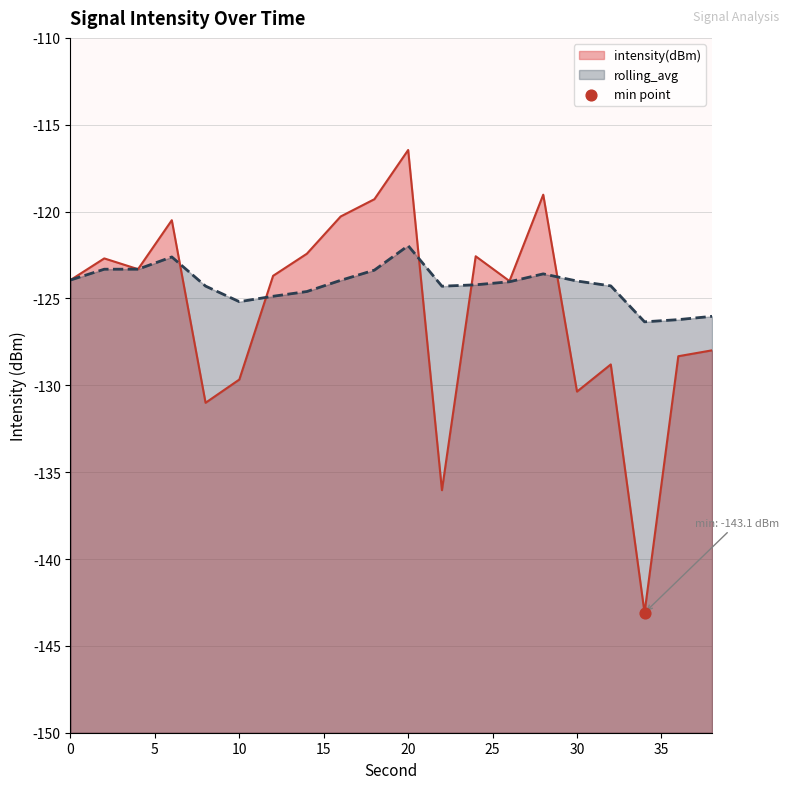

Which series has the widest spread of Y values?

intensity(dBm)